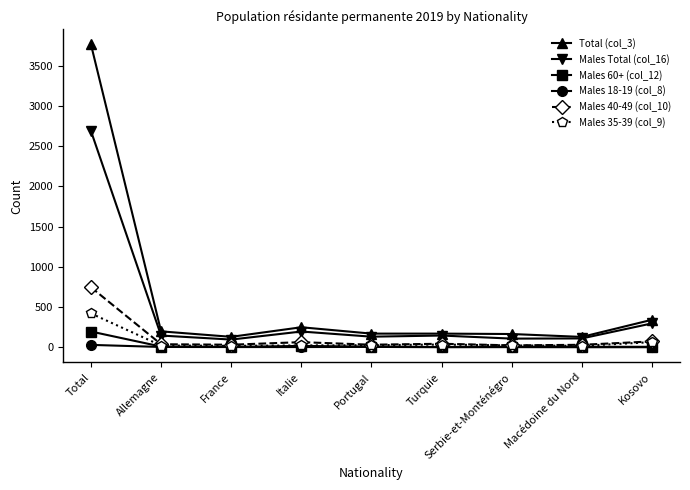

True or false: Males 35-39 (col_9) has a value of 420 at Total.

True